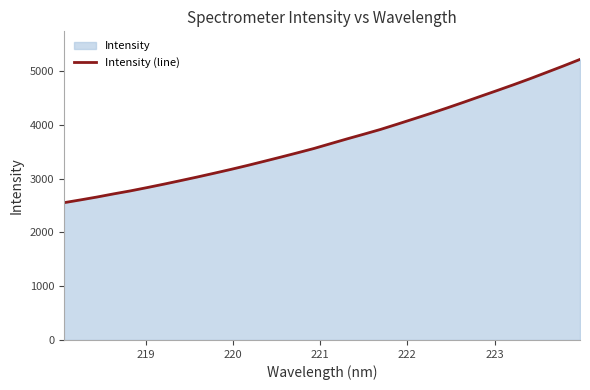

What is the greatest value displayed?

5213.4